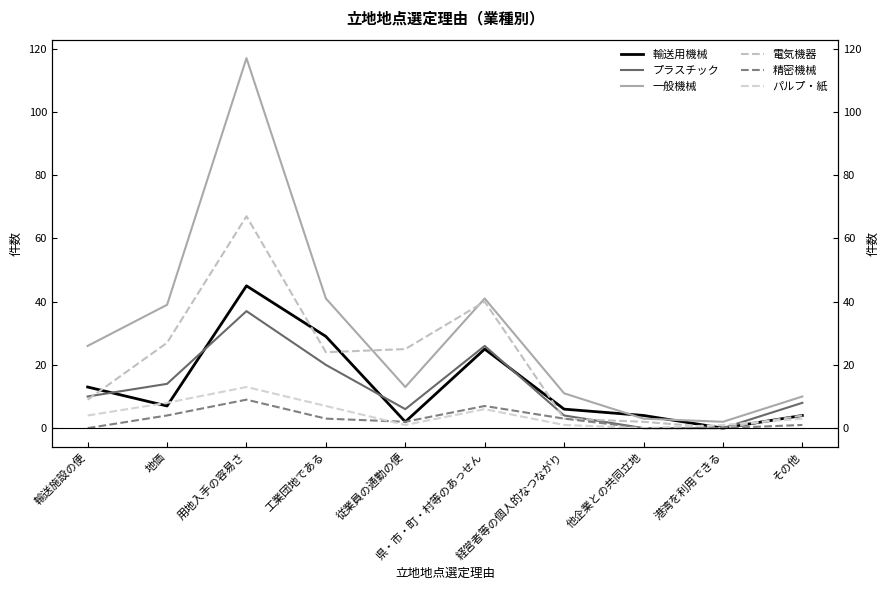

The 一般機械 series shows 62 at 工業団地である. True or false?

False